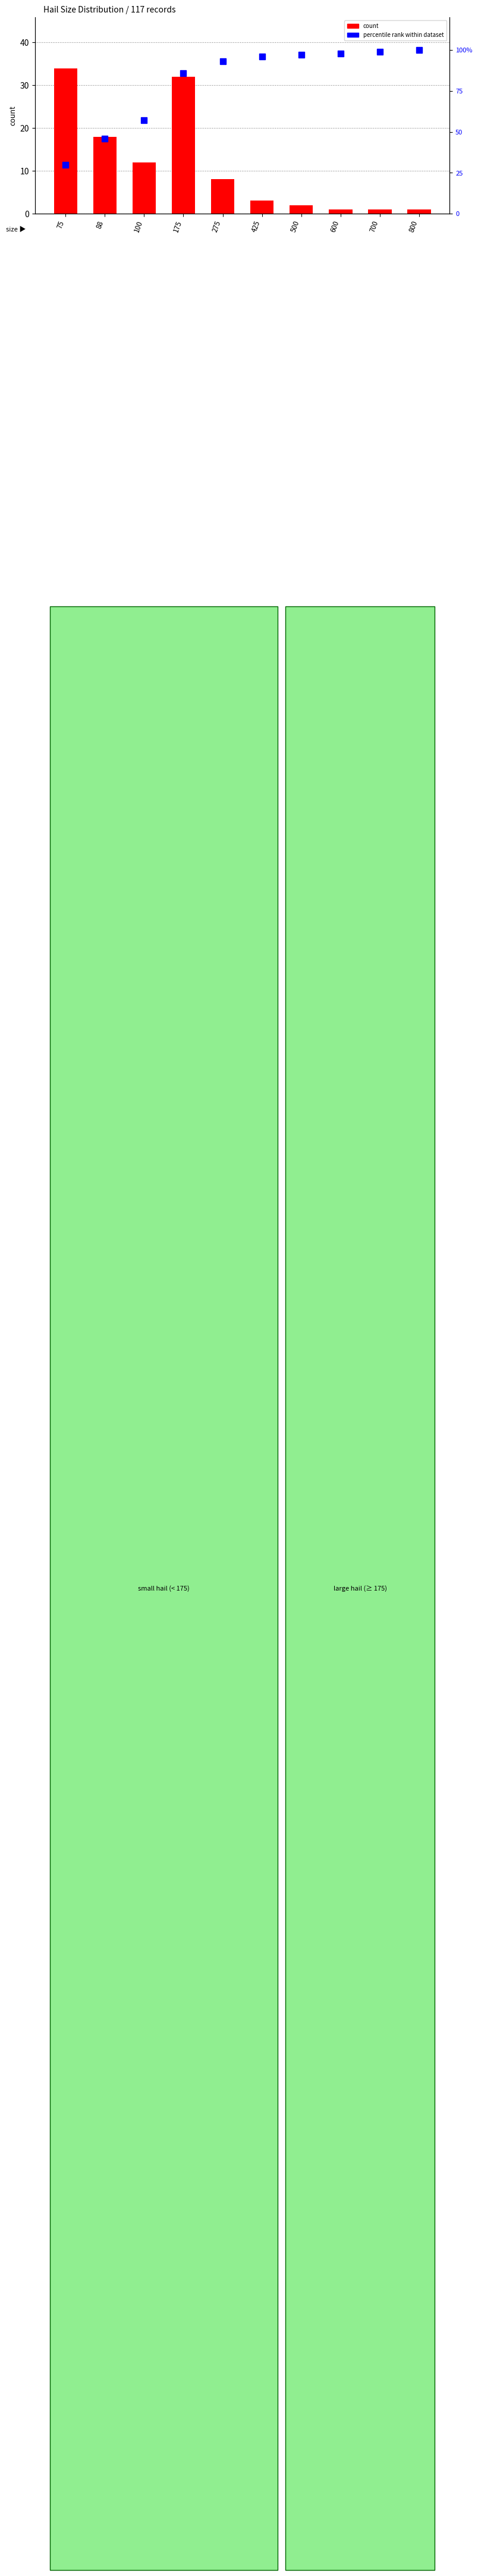

What is the total value across all series at 75?

64